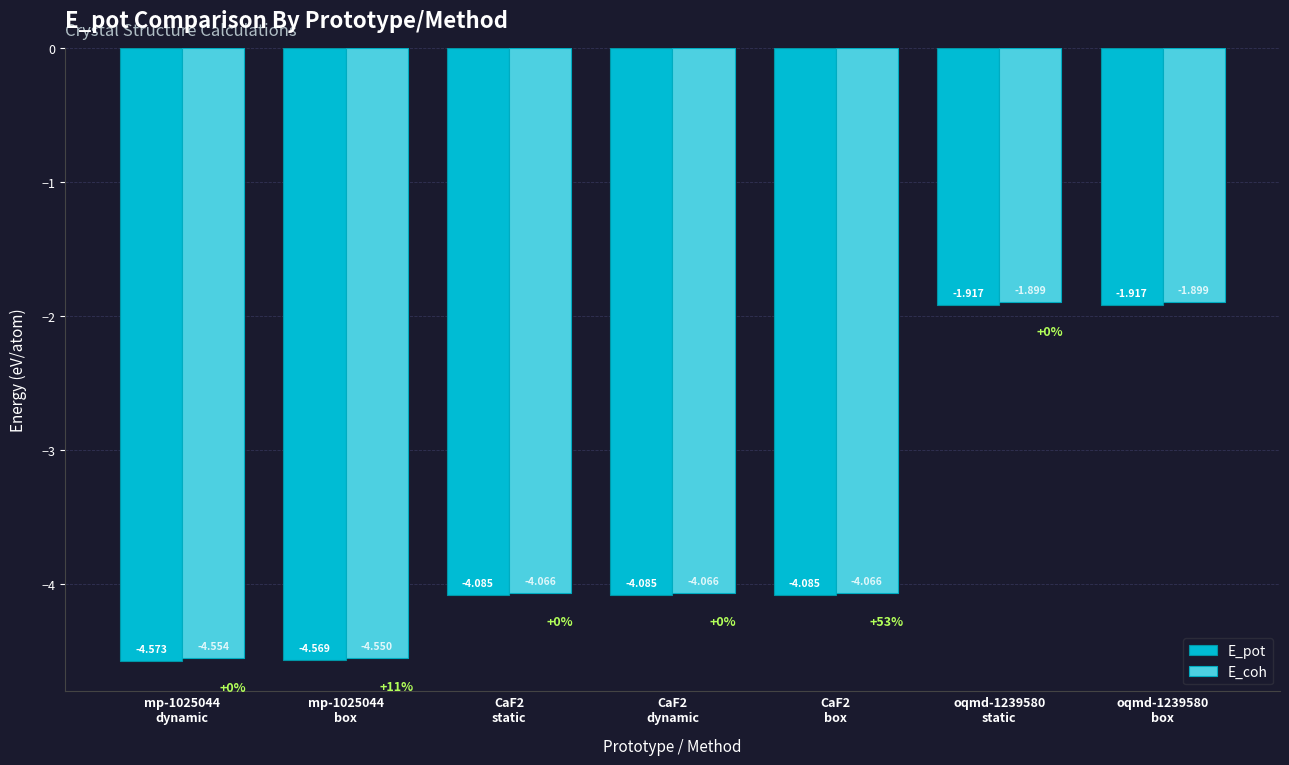

Rank the series by their maximum value, from highest to lowest.

E_coh, E_pot